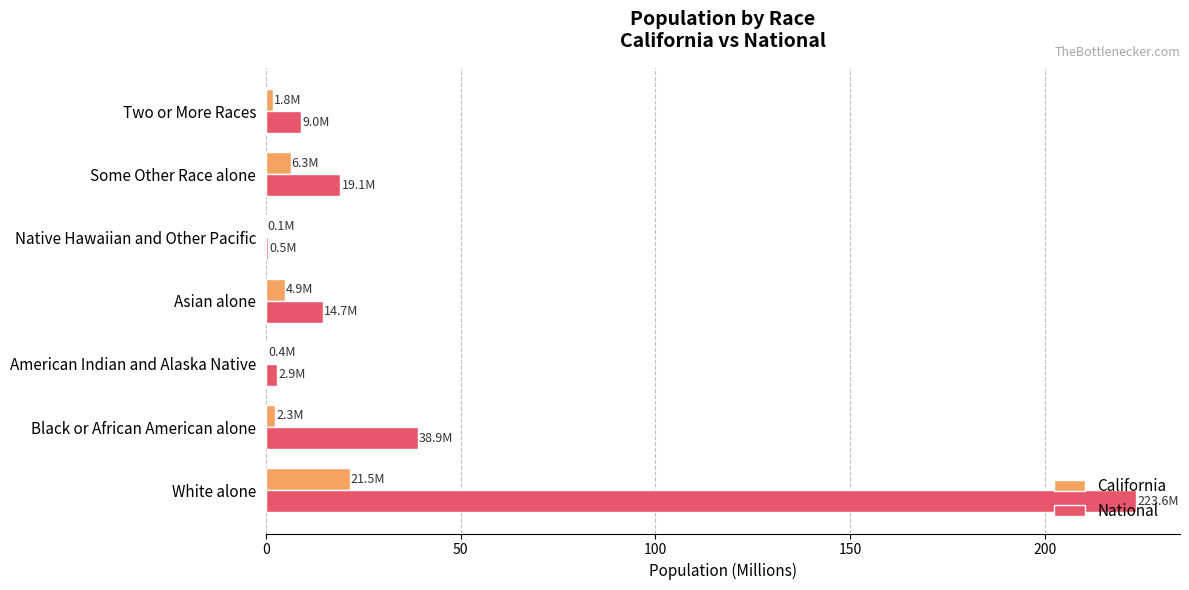

True or false: National has a value of 19.1 at Some Other Race alone.

True